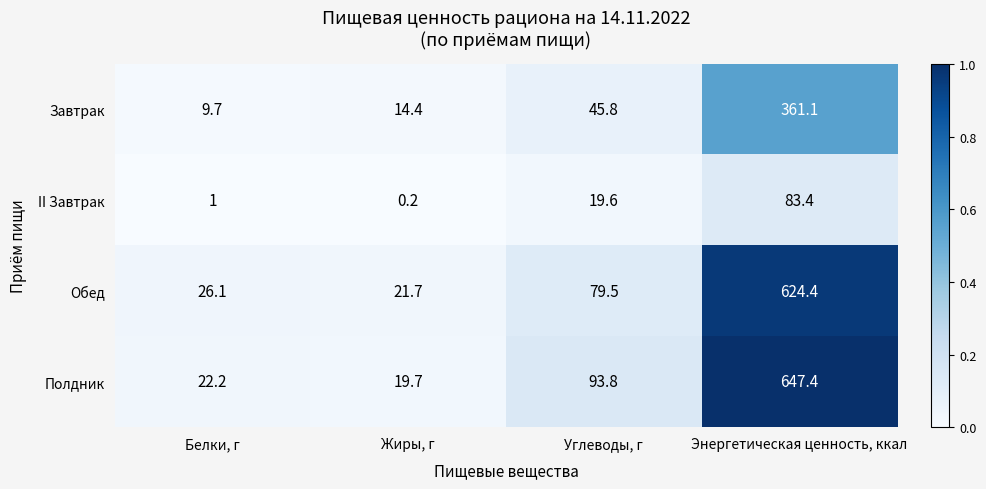

What is the sum of the Завтрак values at Жиры, г and Углеводы, г?

60.2